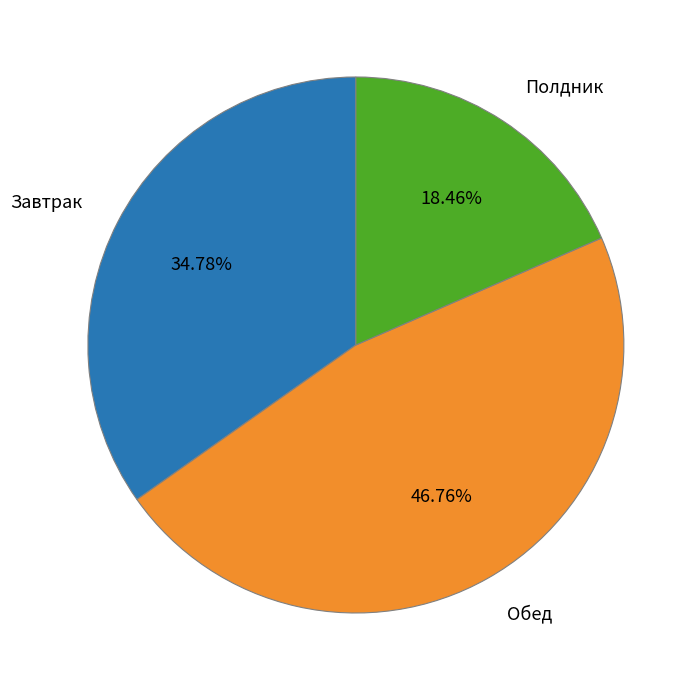

How many slices are in this pie chart?

3